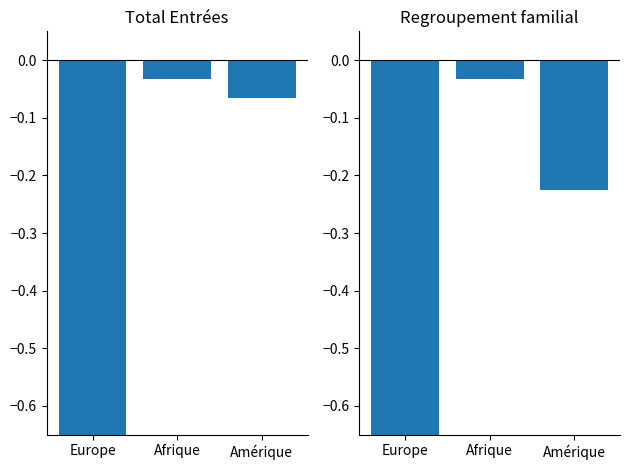

Reading left to right, list all the values displayed in this chart.

Total Entrées: -1.0	-0.0	-0.1
Regroupement familial: -1.0	-0.0	-0.2